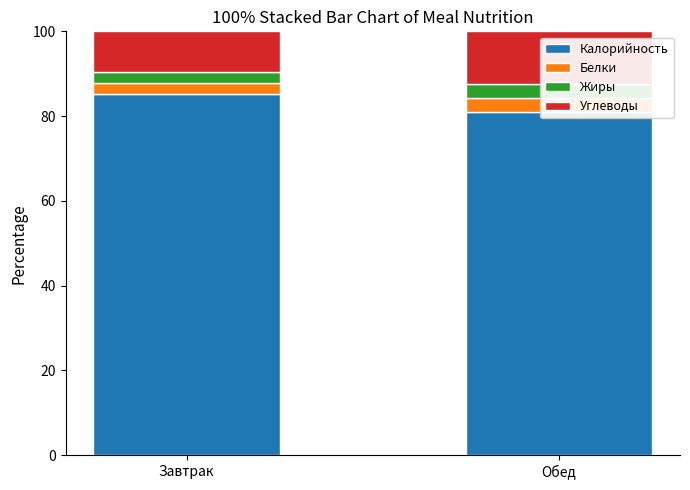

What is the greatest value displayed?

85.2